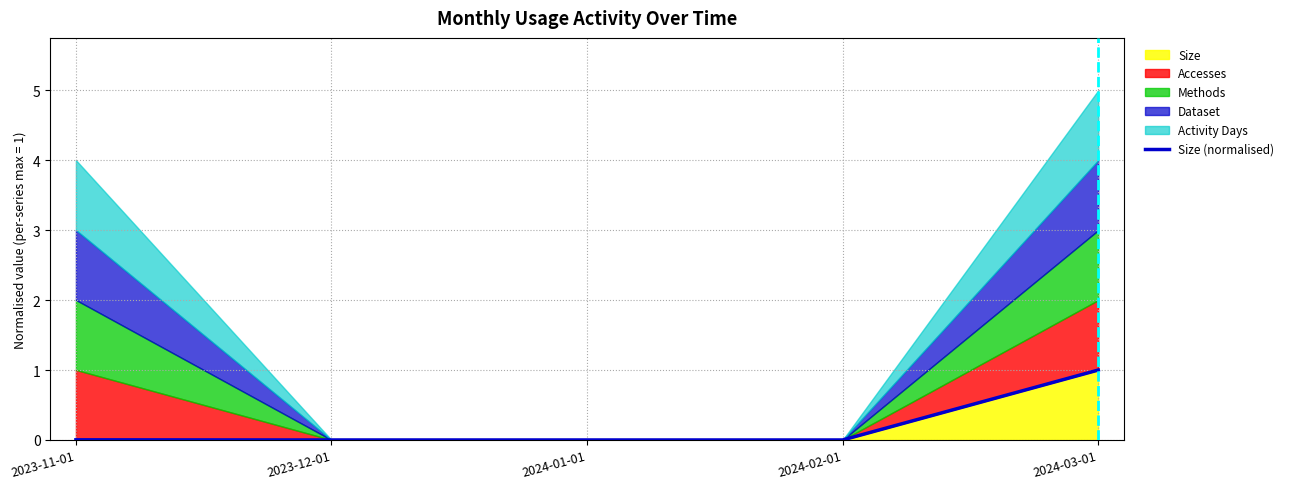

Which label corresponds to the largest value in the chart?

2024-03-01